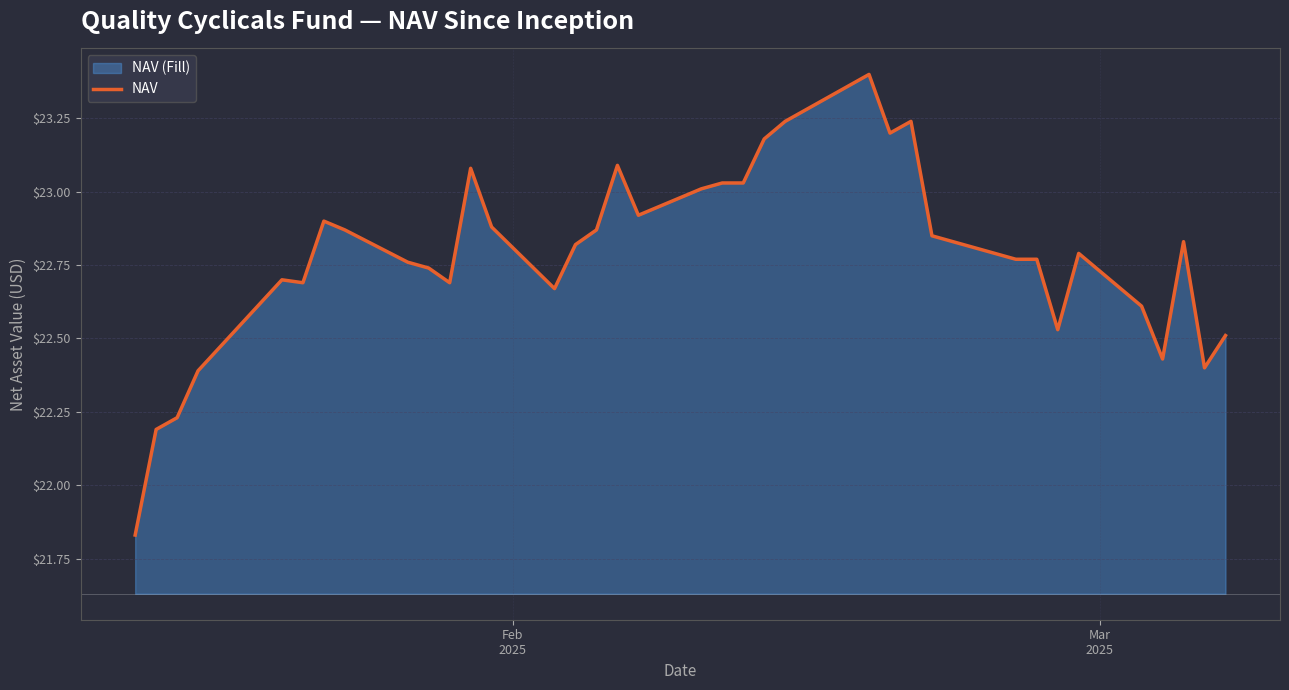

What is the maximum value shown in the chart?

23.4